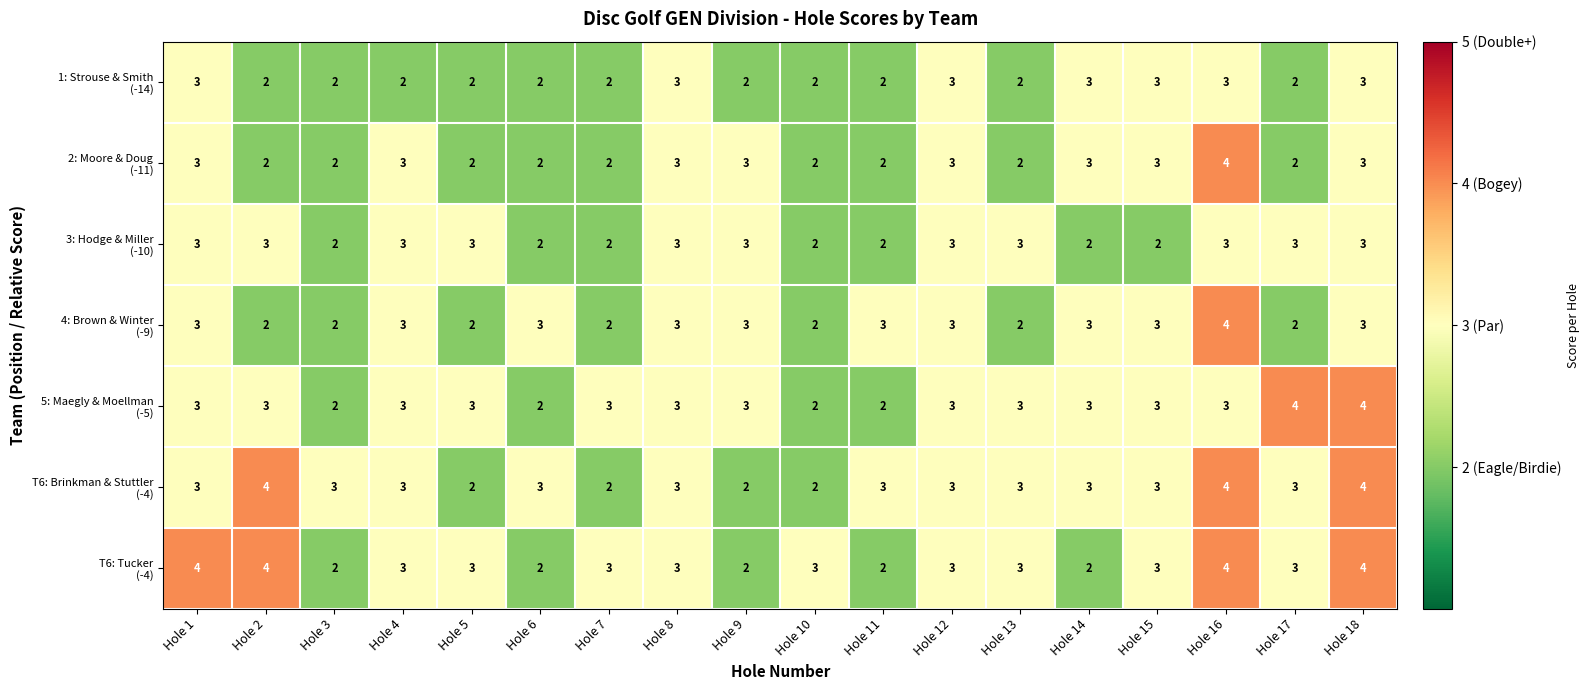

What is the minimum value shown in the chart?

2